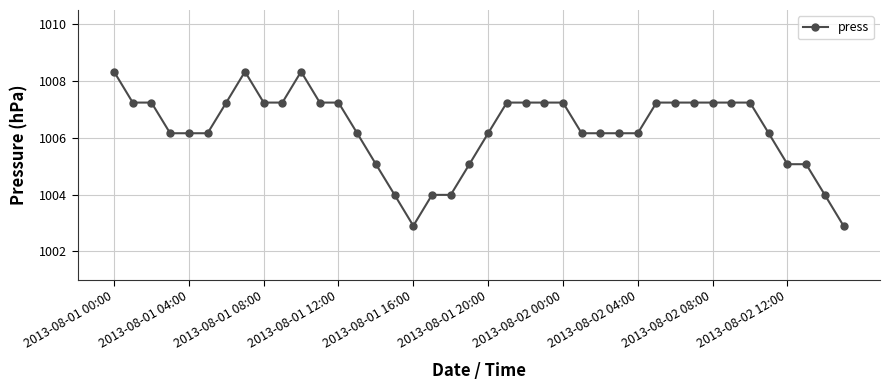

What is the smallest value displayed?

1002.9